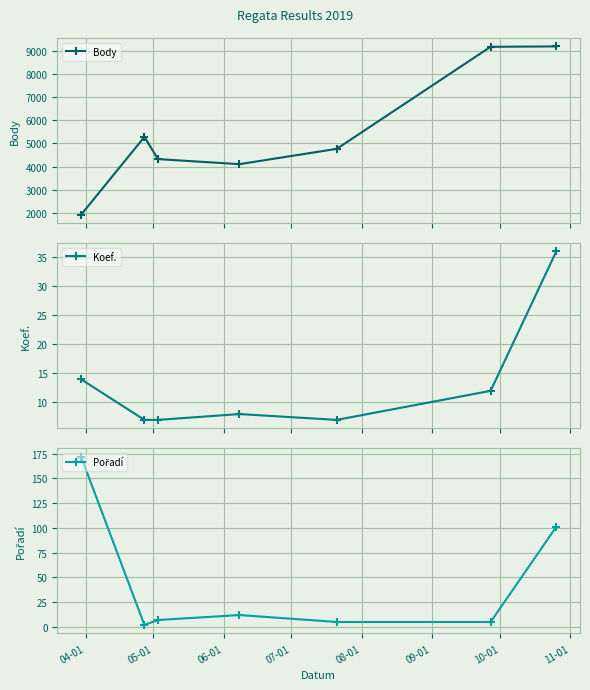

How many interior local valleys does the Body series have?

1